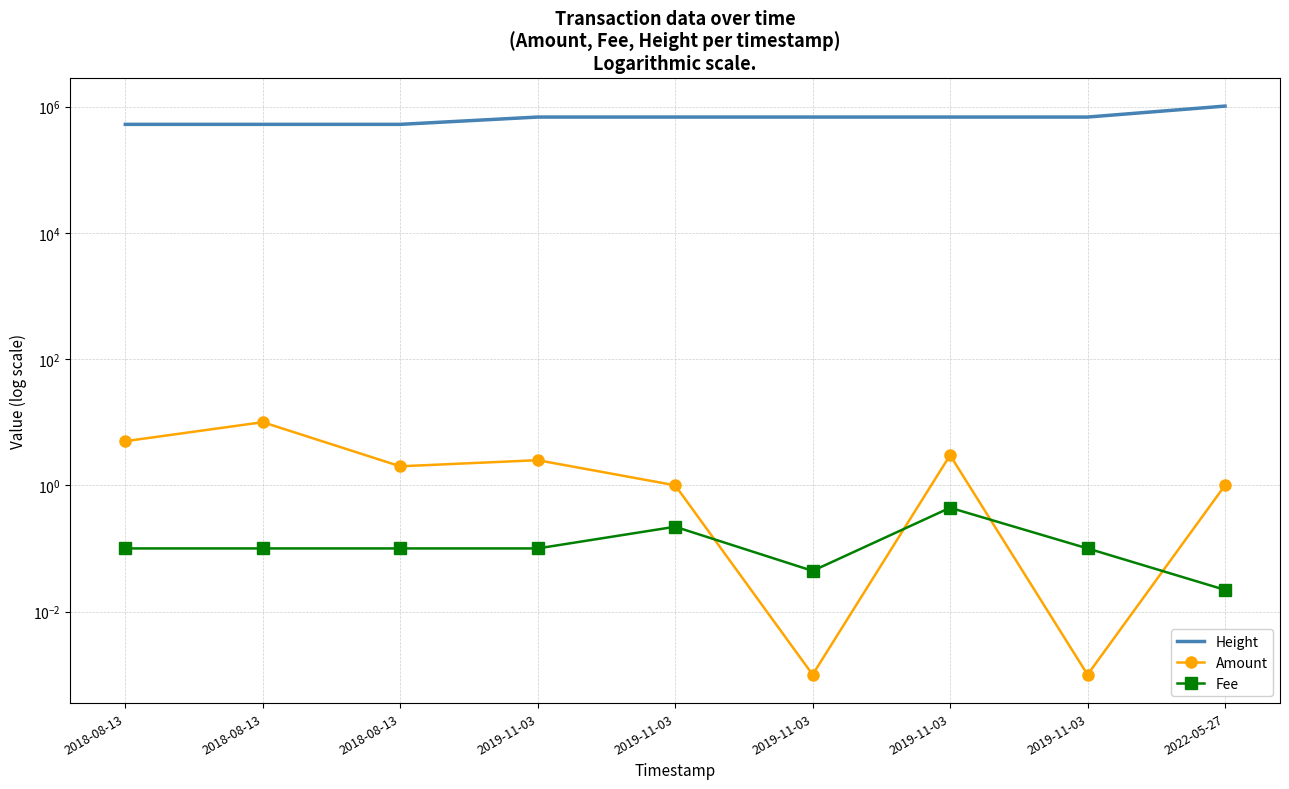

At which label does Height first exceed 682482?

2019-11-03